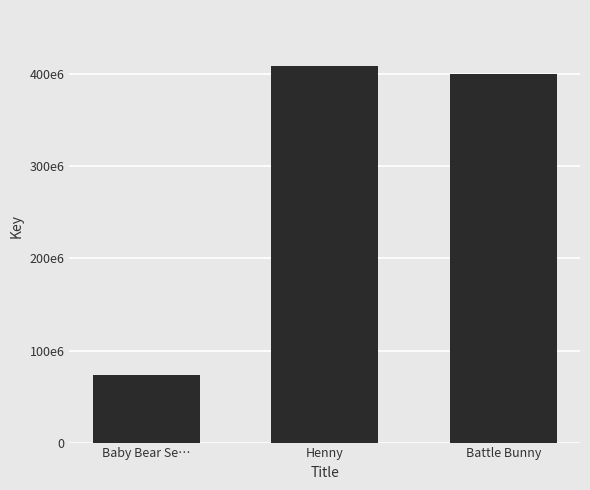

How many bars are there in total?

3